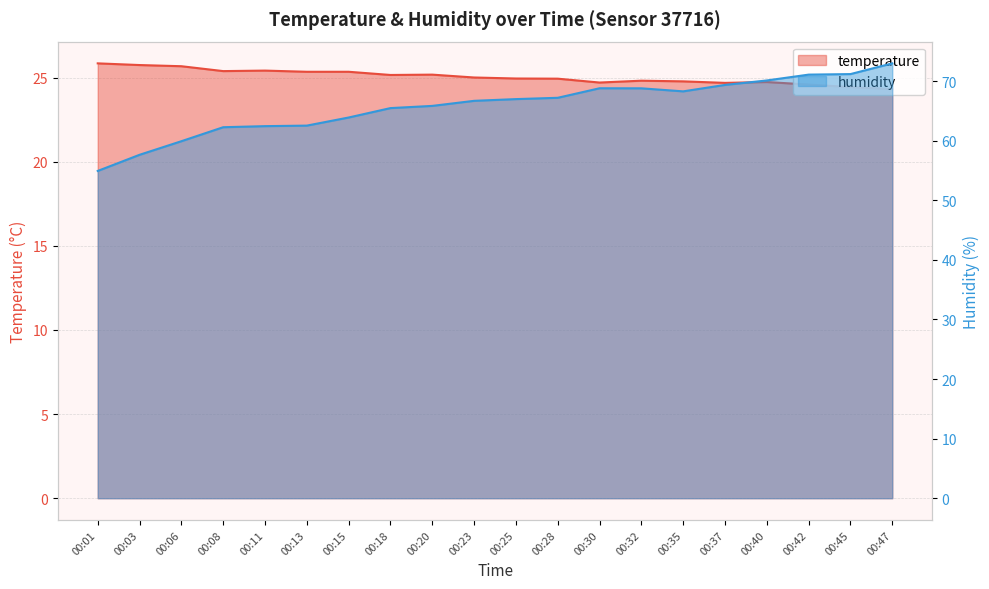

The value of humidity at 00:37 is 100.7. True or false?

False